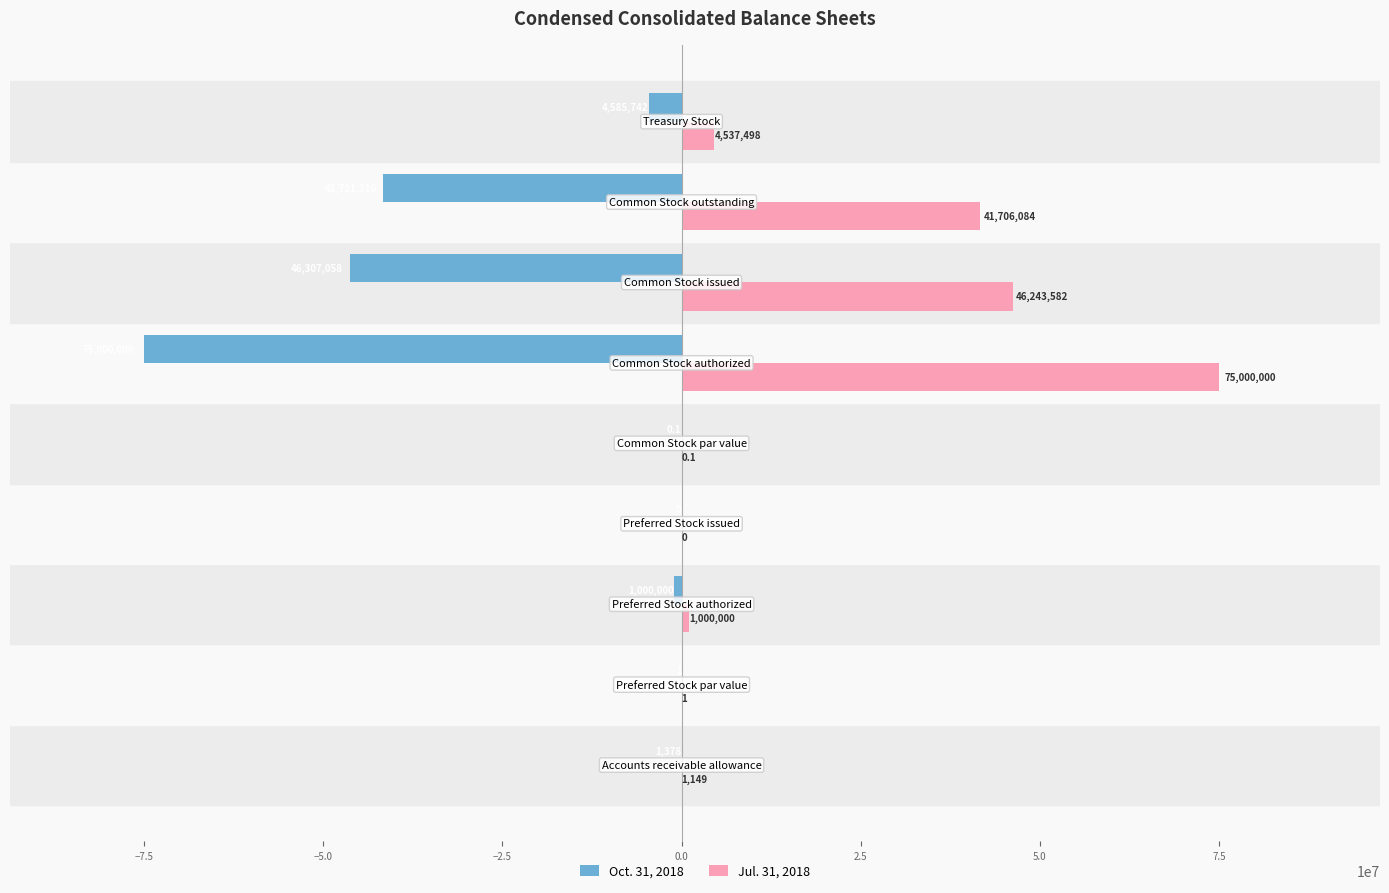

What is the highest value of the Jul. 31, 2018 series?

75000000.0